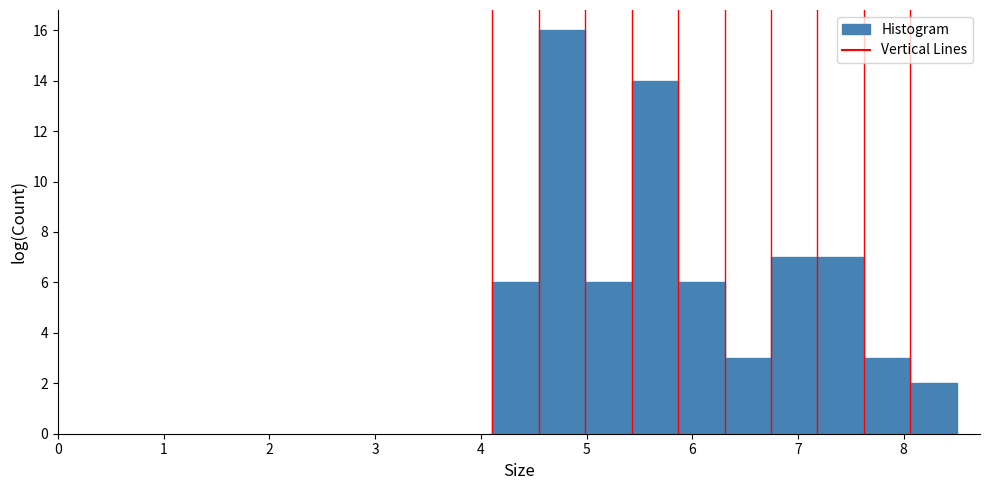

Reading left to right, list every bar in this chart as the range it spans on the x-axis followed by its height. Neither the bar edges nor the heights are printed on the chart, so give them approximately, as read against the axes.

4.1 to 4.5: 6
4.5 to 5.0: 16
5.0 to 5.4: 6
5.4 to 5.9: 14
5.9 to 6.3: 6
6.3 to 6.7: 3
6.7 to 7.2: 7
7.2 to 7.6: 7
7.6 to 8.1: 3
8.1 to 8.5: 2